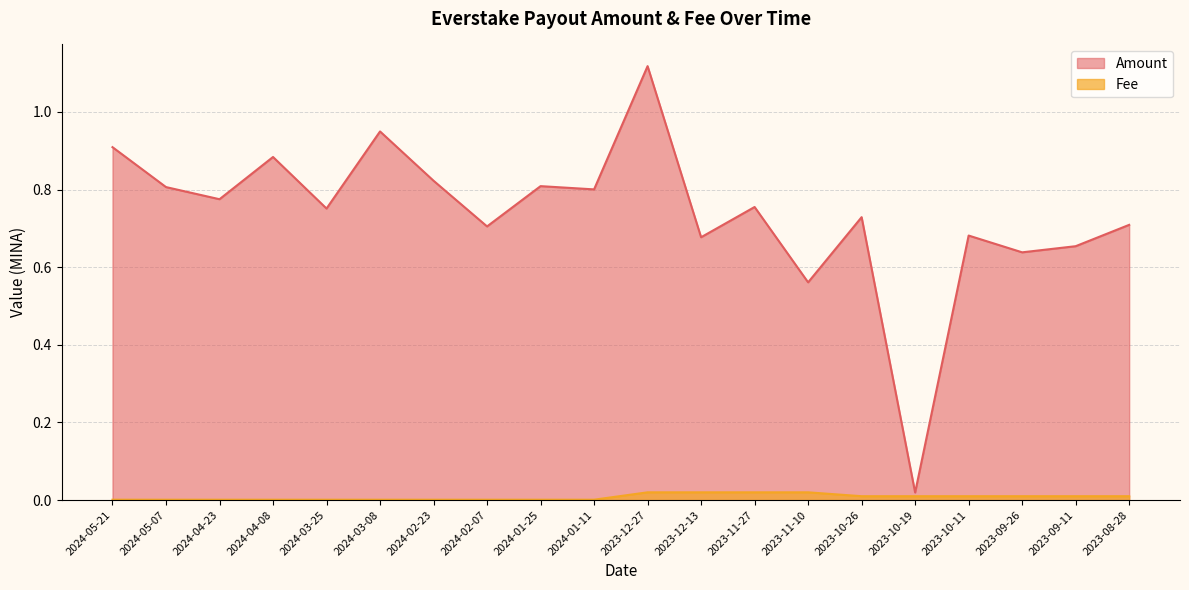

The Amount series shows 0.9 at 2024-05-21. True or false?

True